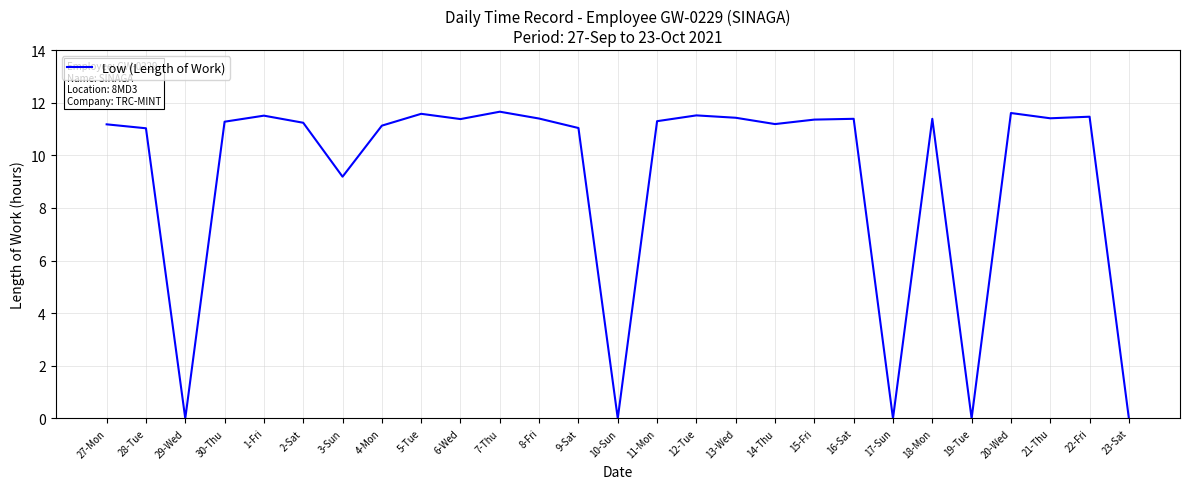

How many categories are shown in the chart?

27